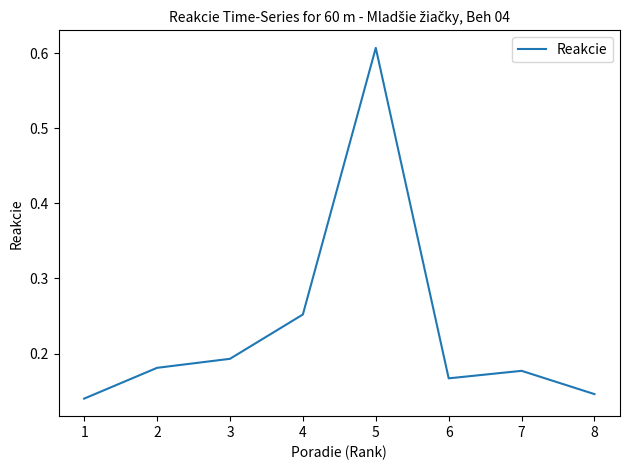

Is it true that the value at 7 is 0.1?

False